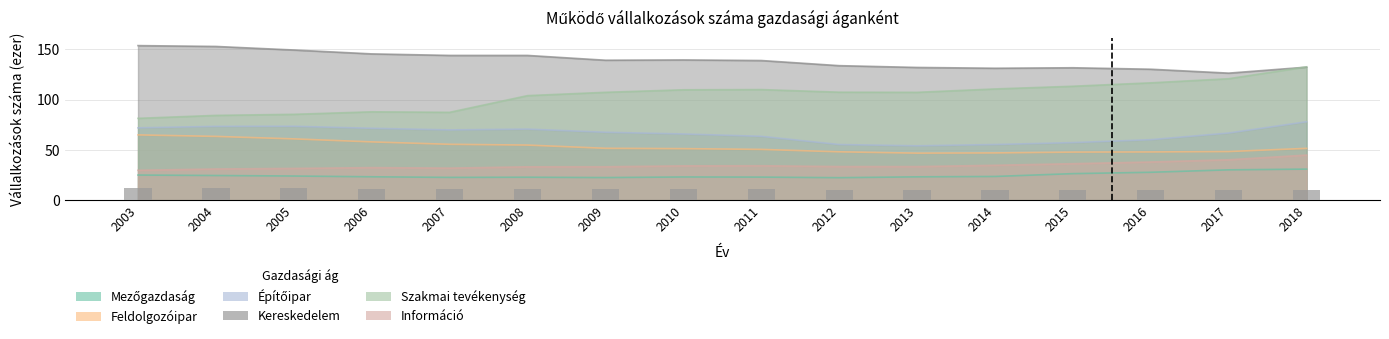

What is the sum of all Építőipar values?

1057.8